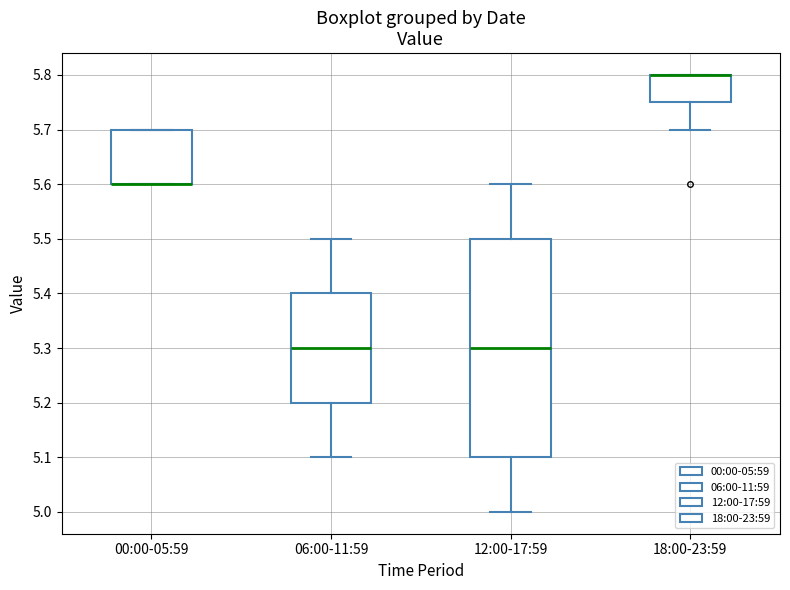

Which box is the tallest, from its lower edge to its upper edge?

12:00-17:59